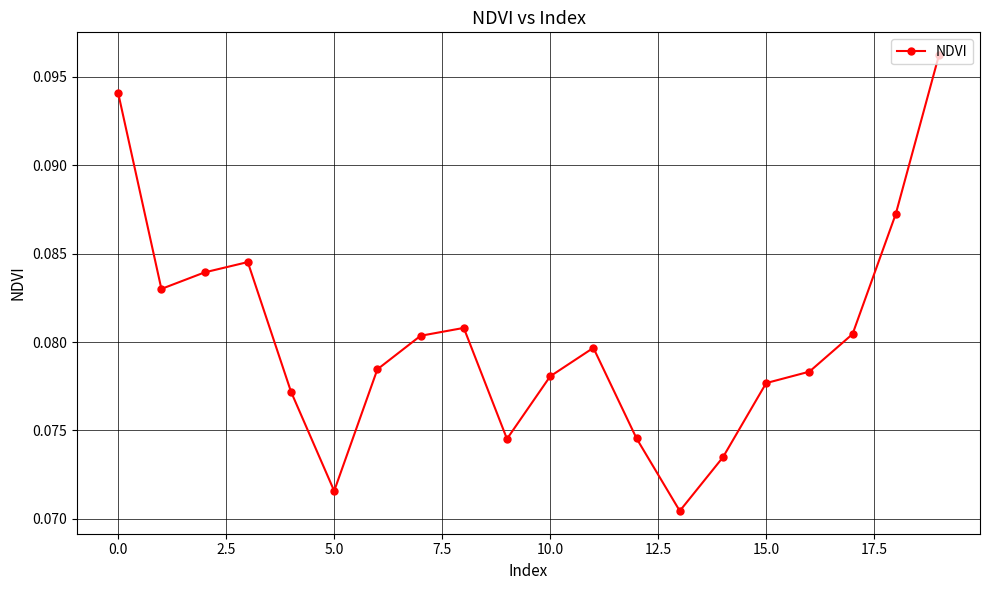

How many series are shown in this chart?

1